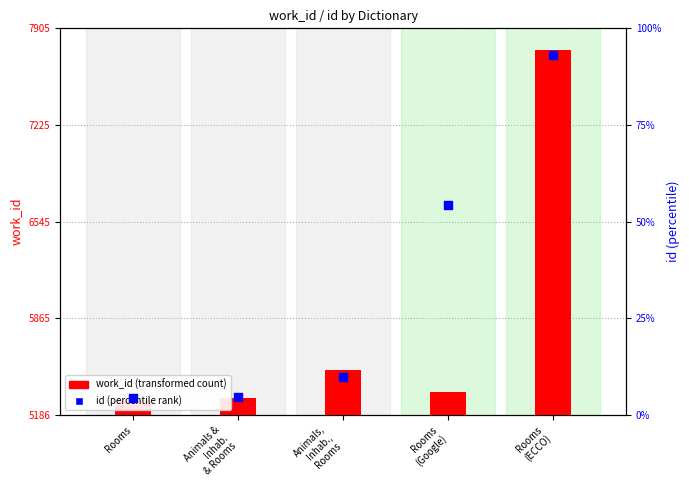

Which series contains the lowest Y value?

work_id